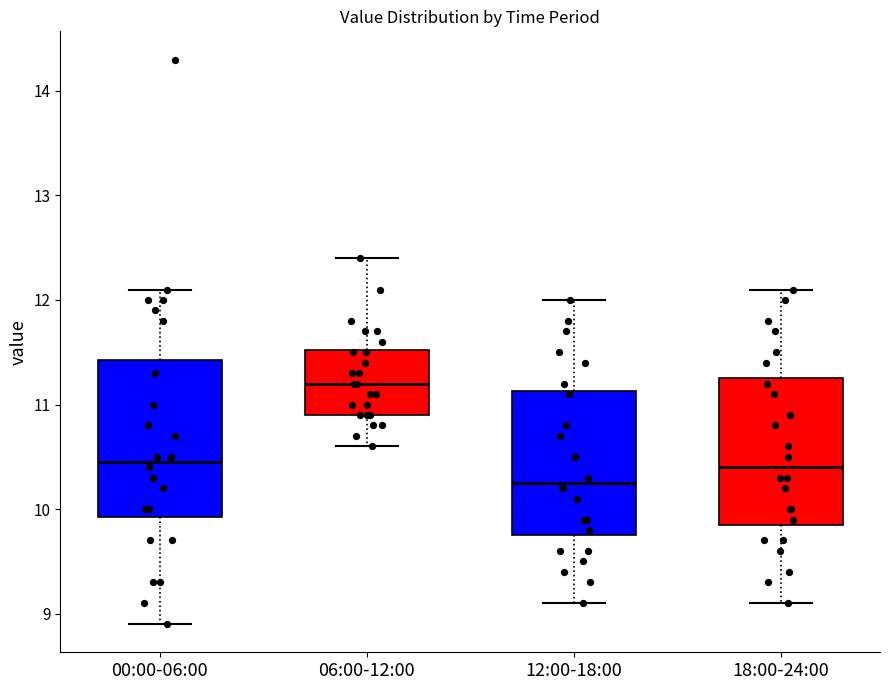

Where does the median line of the box for 18:00-24:00 sit on the y-axis? The values are not printed on the chart, so give them approximately, as read against the axis.

10.4